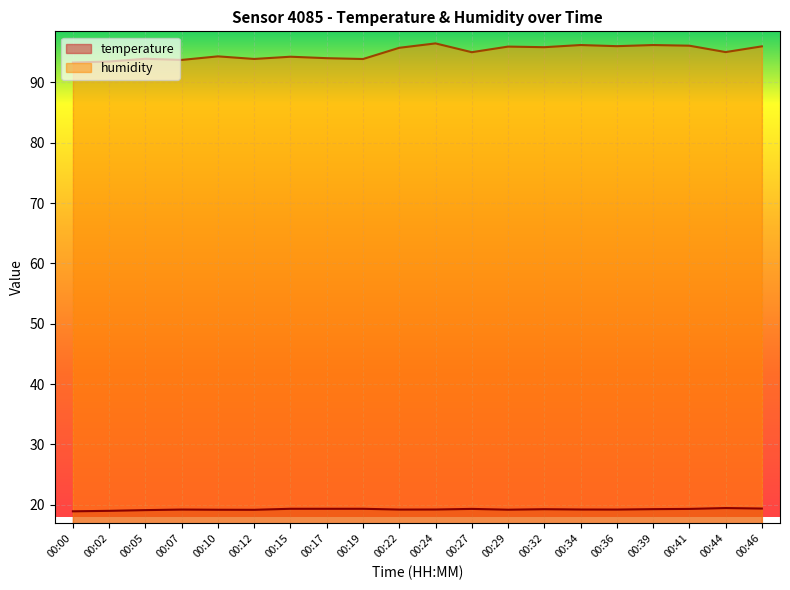

Does the chart display data point markers on the line(s)?

No